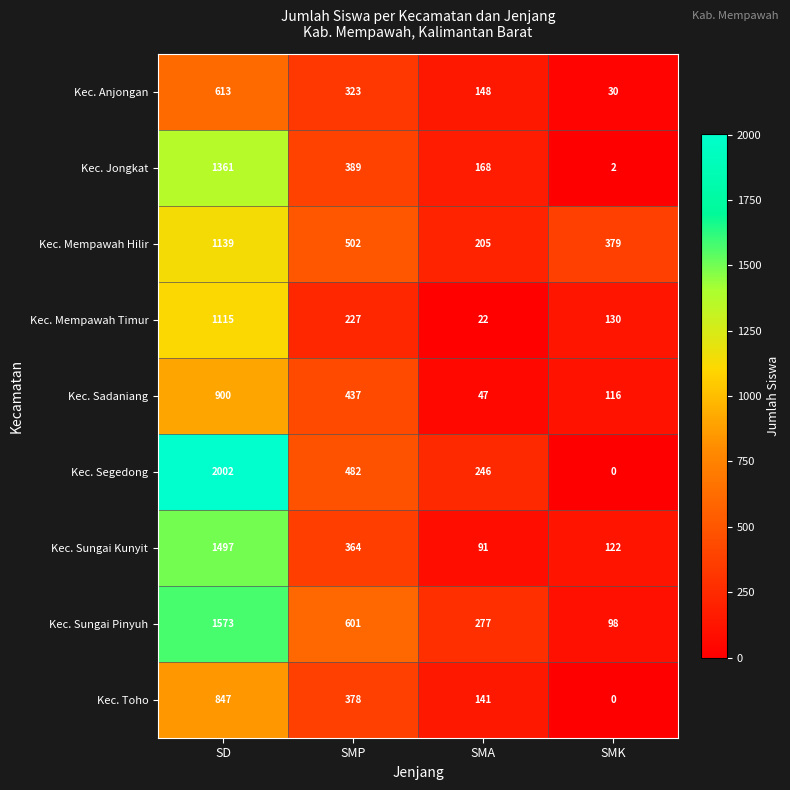

List the series in order of their peak value, lowest first.

Kec. Anjongan, Kec. Toho, Kec. Sadaniang, Kec. Mempawah Timur, Kec. Mempawah Hilir, Kec. Jongkat, Kec. Sungai Kunyit, Kec. Sungai Pinyuh, Kec. Segedong